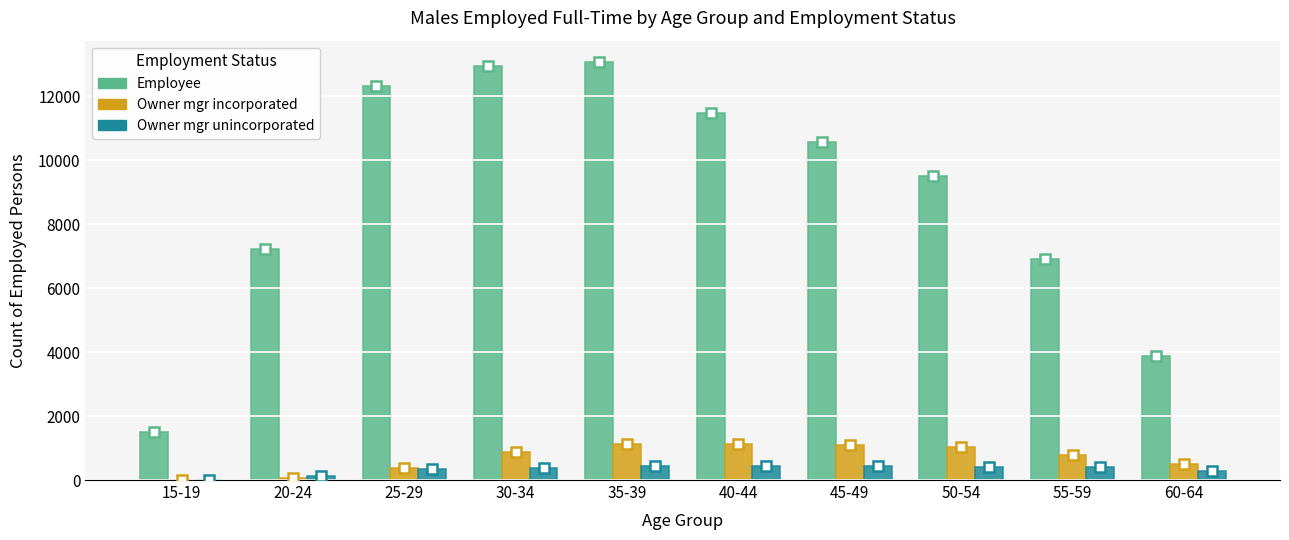

The value of Owner mgr unincorporated at 45-49 is 437. True or false?

True